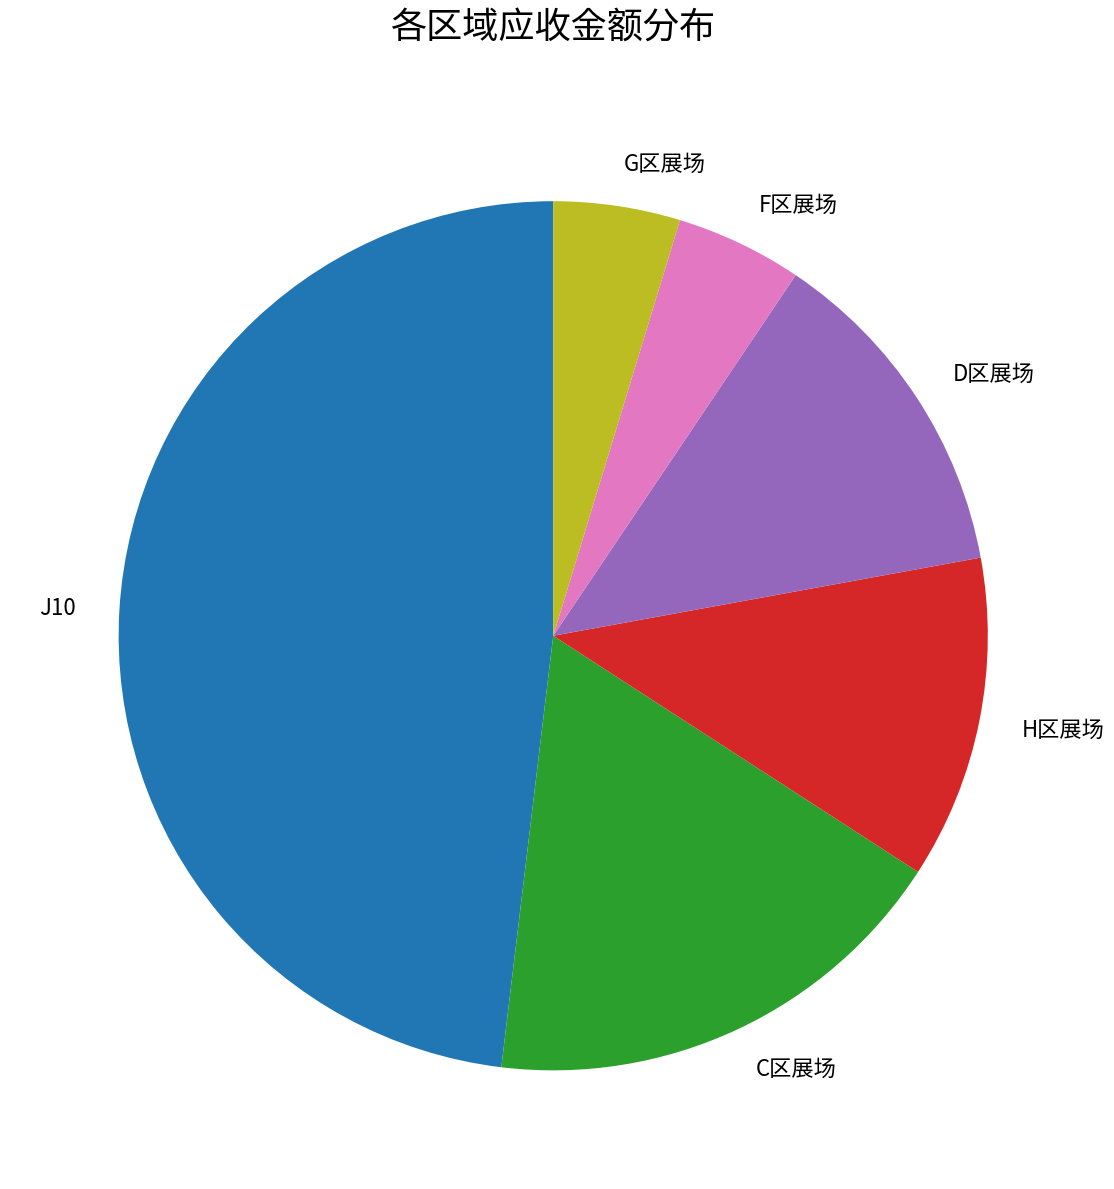

Which category has the biggest portion of the pie?

J10